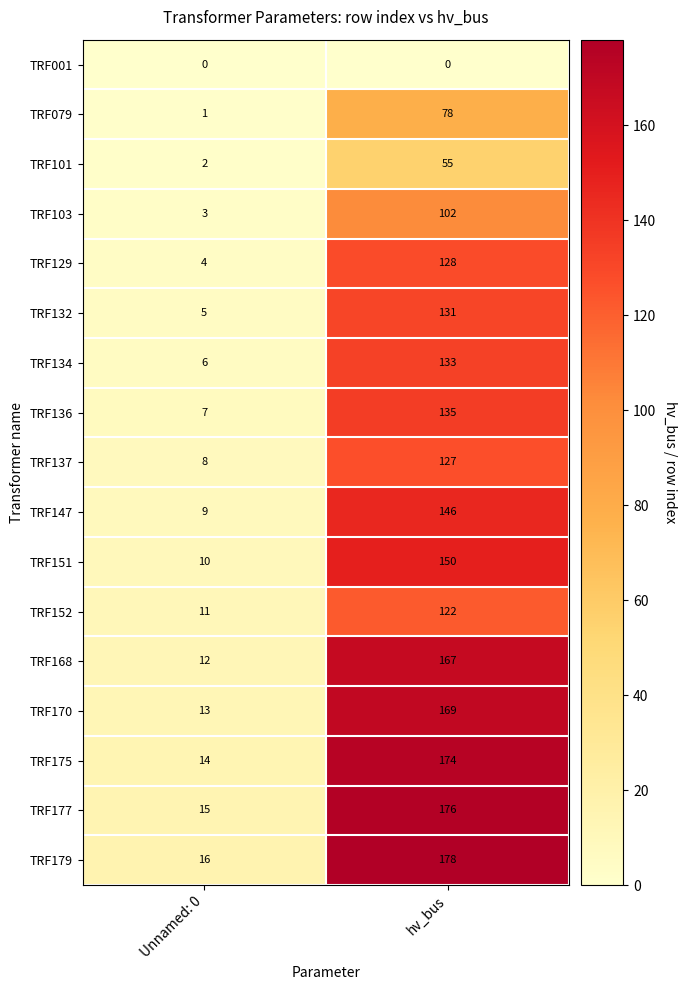

How many categories are shown in the chart?

2